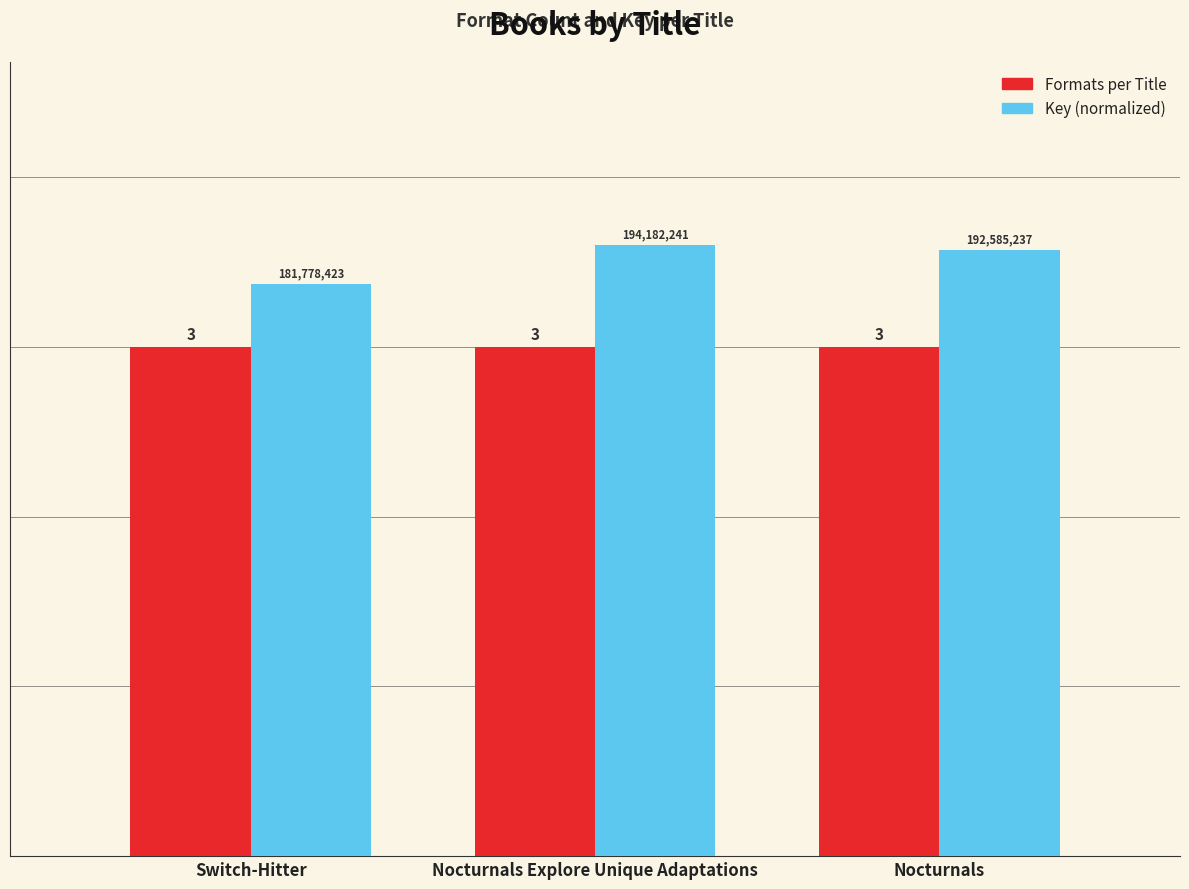

Rank the series by their maximum value, from highest to lowest.

Key (normalized), Formats per Title